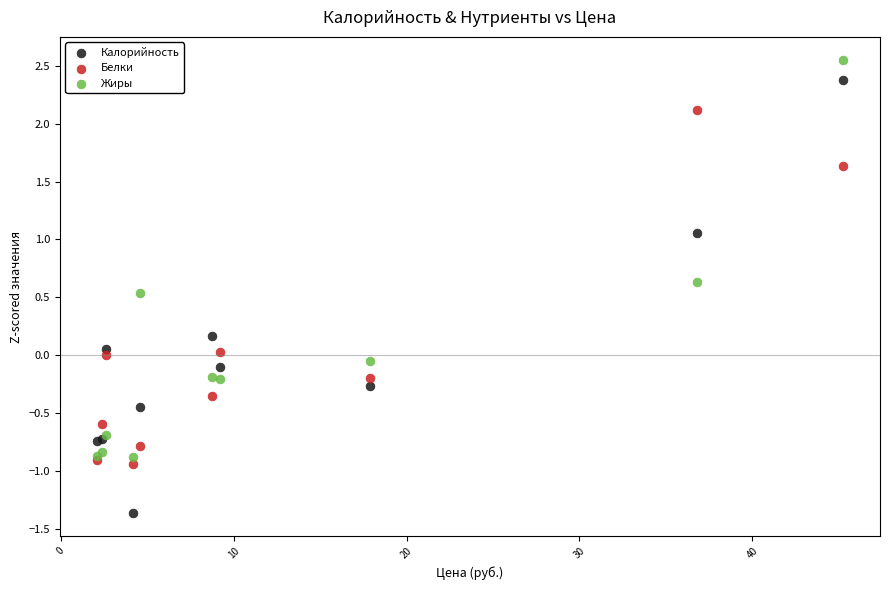

Which series has the widest spread of Y values?

Калорийность